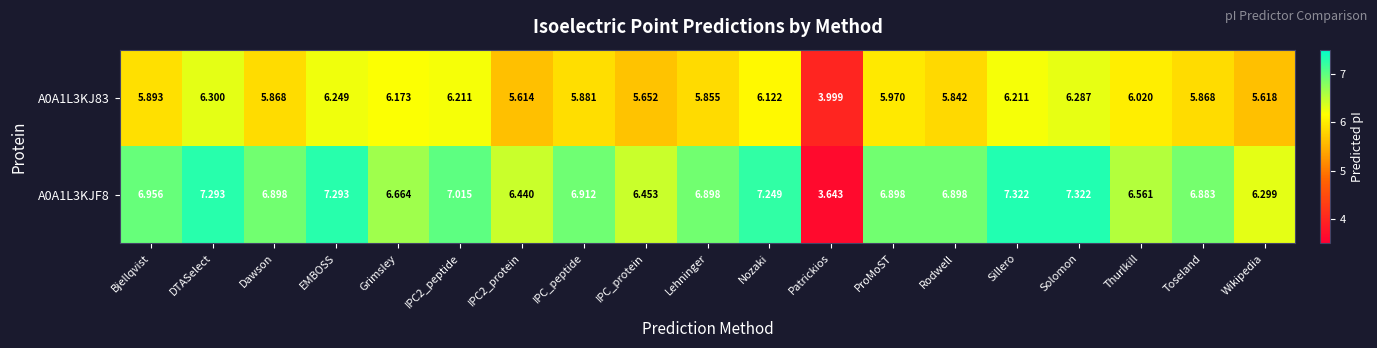

How many data points in A0A1L3KJ83 are less than 5?

1